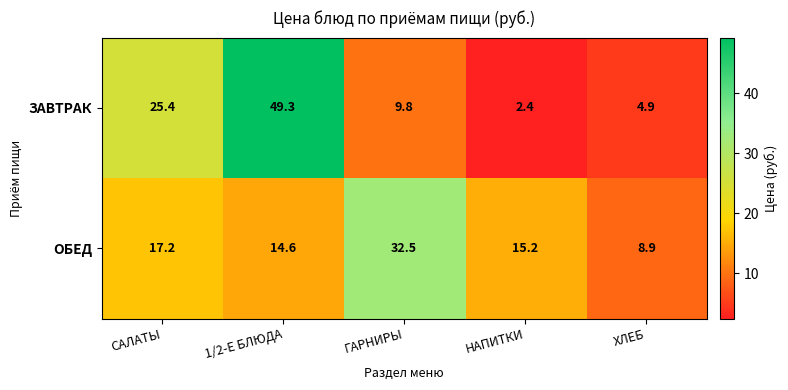

At how many categories does at least one series exceed 3?

5